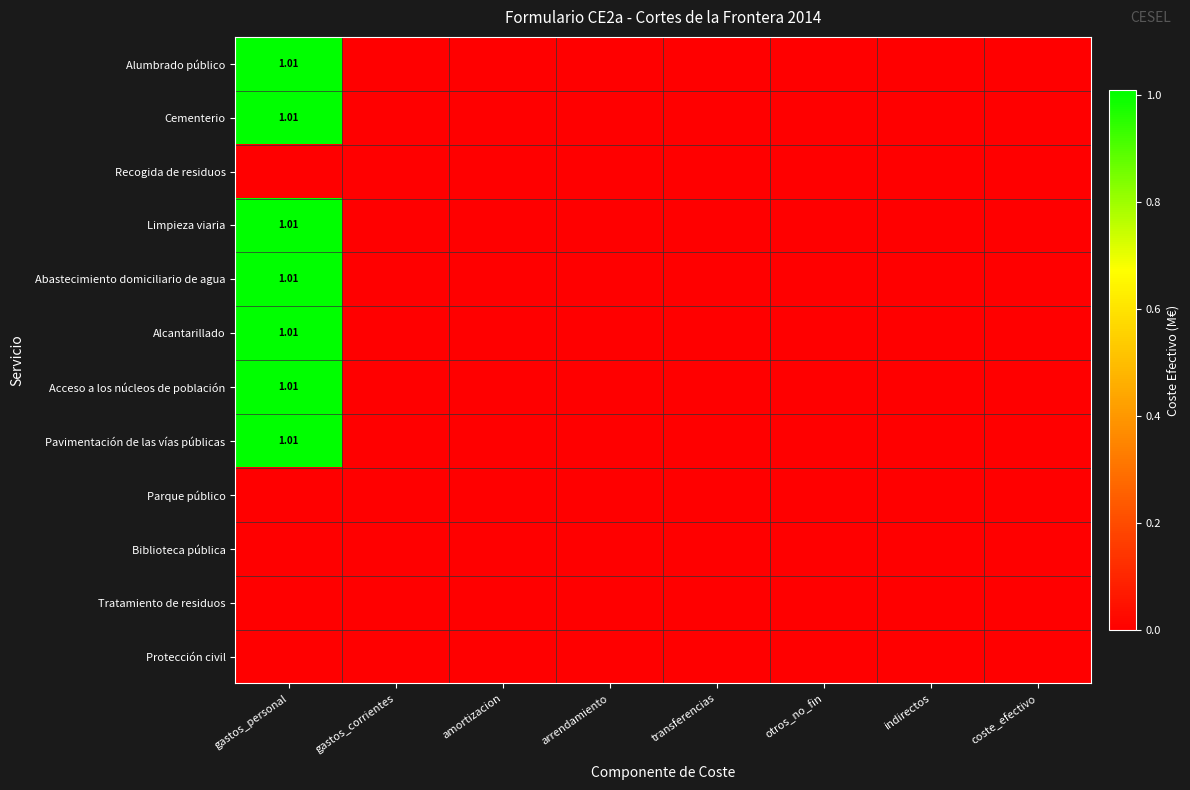

Rank the series by their maximum value, from highest to lowest.

Alumbrado público, Cementerio, Limpieza viaria, Abastecimiento domiciliario de agua, Alcantarillado, Acceso a los núcleos de población, Pavimentación de las vías públicas, Recogida de residuos, Parque público, Biblioteca pública, Tratamiento de residuos, Protección civil